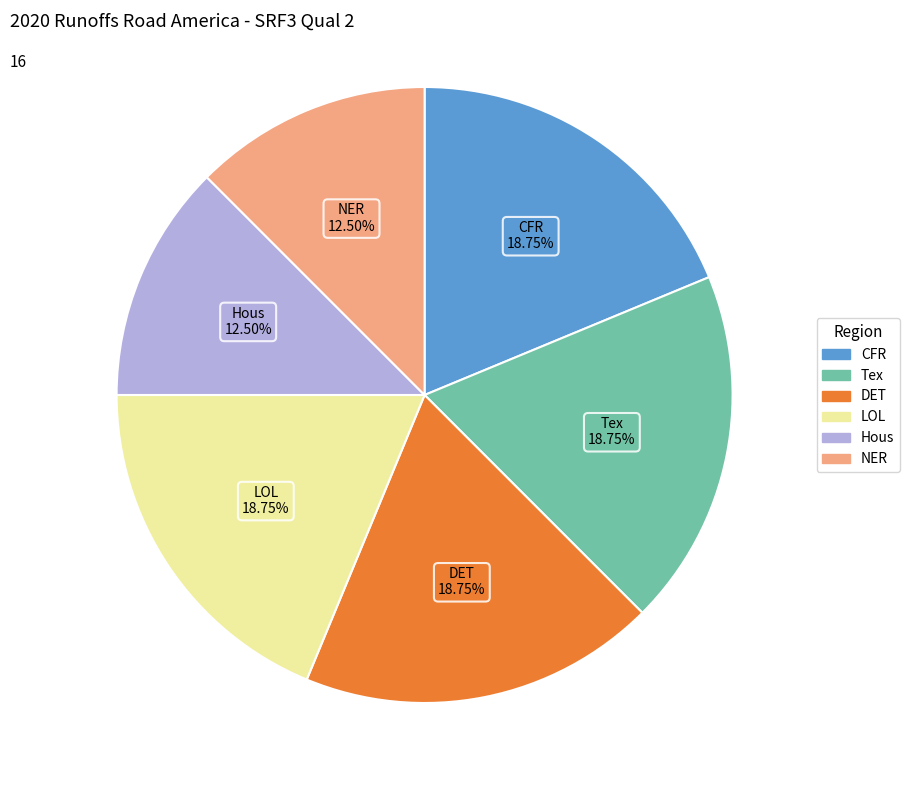

Does any single category account for the majority?

No